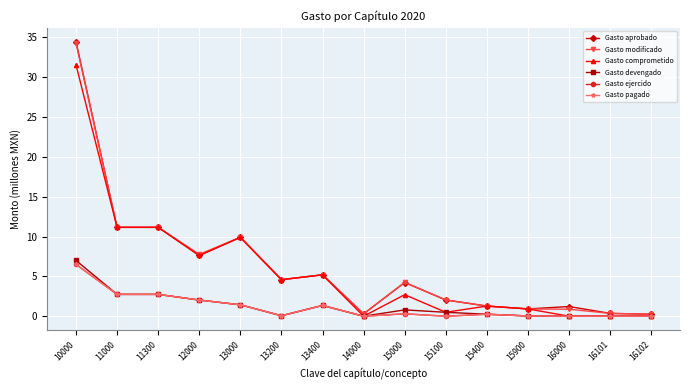

Which series has the largest total across all categories?

Gasto aprobado